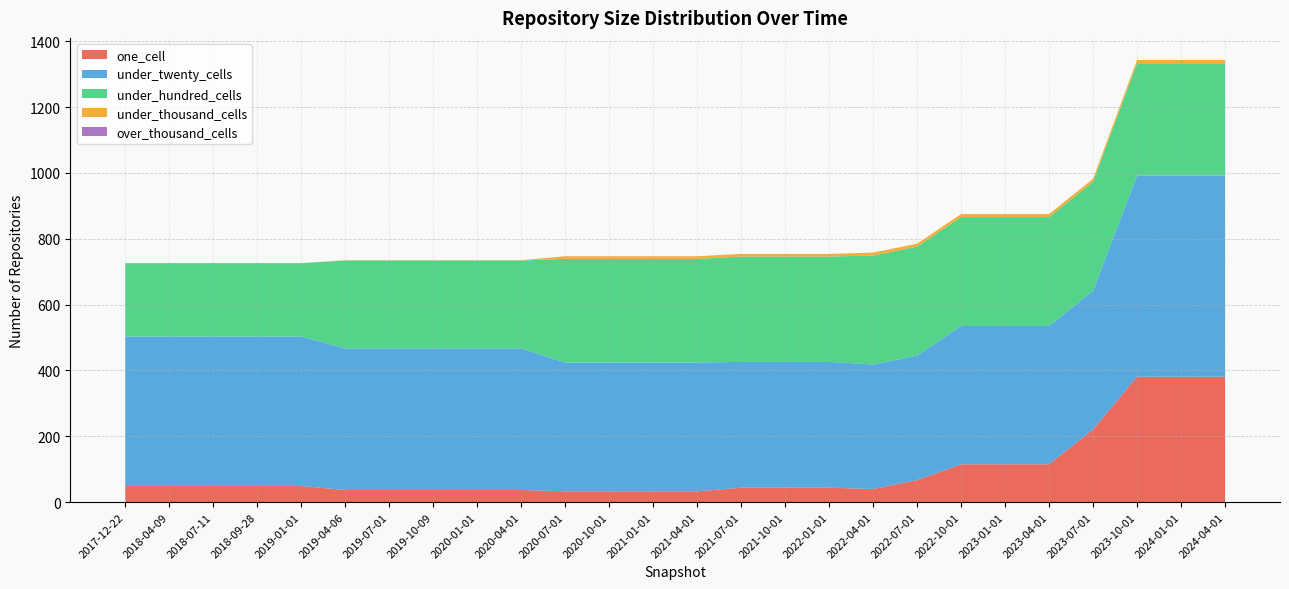

Reading left to right, what are all the values shown in this chart?

one_cell: 2017-12-22=49	2018-04-09=49	2018-07-11=49	2018-09-28=49	2019-01-01=49	2019-04-06=37	2019-07-01=37	2019-10-09=37	2020-01-01=37	2020-04-01=37	2020-07-01=33	2020-10-01=33	2021-01-01=33	2021-04-01=33	2021-07-01=44	2021-10-01=44	2022-01-01=44	2022-04-01=40	2022-07-01=67	2022-10-01=115	2023-01-01=115	2023-04-01=115	2023-07-01=221	2023-10-01=381	2024-01-01=381	2024-04-01=381
under_twenty_cells: 2017-12-22=454	2018-04-09=454	2018-07-11=454	2018-09-28=454	2019-01-01=454	2019-04-06=430	2019-07-01=430	2019-10-09=430	2020-01-01=430	2020-04-01=430	2020-07-01=391	2020-10-01=391	2021-01-01=391	2021-04-01=391	2021-07-01=382	2021-10-01=382	2022-01-01=382	2022-04-01=378	2022-07-01=378	2022-10-01=420	2023-01-01=420	2023-04-01=420	2023-07-01=421	2023-10-01=611	2024-01-01=611	2024-04-01=611
under_hundred_cells: 2017-12-22=223	2018-04-09=223	2018-07-11=223	2018-09-28=223	2019-01-01=223	2019-04-06=267	2019-07-01=267	2019-10-09=267	2020-01-01=267	2020-04-01=267	2020-07-01=315	2020-10-01=315	2021-01-01=315	2021-04-01=315	2021-07-01=320	2021-10-01=320	2022-01-01=320	2022-04-01=331	2022-07-01=331	2022-10-01=331	2023-01-01=331	2023-04-01=331	2023-07-01=331	2023-10-01=341	2024-01-01=341	2024-04-01=341
under_thousand_cells: 2017-12-22=0	2018-04-09=0	2018-07-11=0	2018-09-28=0	2019-01-01=0	2019-04-06=1	2019-07-01=1	2019-10-09=1	2020-01-01=1	2020-04-01=1	2020-07-01=8	2020-10-01=8	2021-01-01=8	2021-04-01=8	2021-07-01=8	2021-10-01=8	2022-01-01=8	2022-04-01=9	2022-07-01=9	2022-10-01=9	2023-01-01=9	2023-04-01=9	2023-07-01=9	2023-10-01=10	2024-01-01=10	2024-04-01=10
over_thousand_cells: 2017-12-22=0	2018-04-09=0	2018-07-11=0	2018-09-28=0	2019-01-01=0	2019-04-06=0	2019-07-01=0	2019-10-09=0	2020-01-01=0	2020-04-01=0	2020-07-01=0	2020-10-01=0	2021-01-01=0	2021-04-01=0	2021-07-01=0	2021-10-01=0	2022-01-01=0	2022-04-01=0	2022-07-01=0	2022-10-01=0	2023-01-01=0	2023-04-01=0	2023-07-01=0	2023-10-01=0	2024-01-01=0	2024-04-01=0